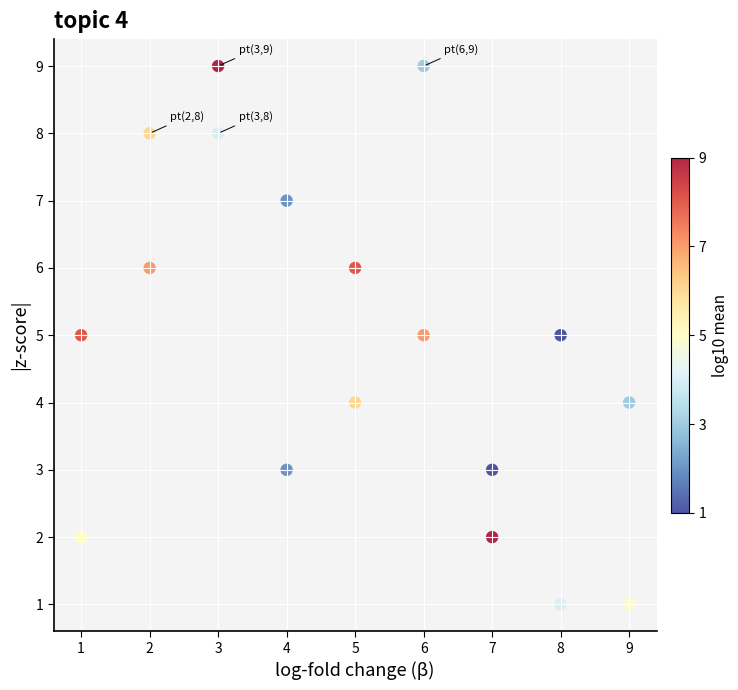

What is the range of X values (max minus min)?

8